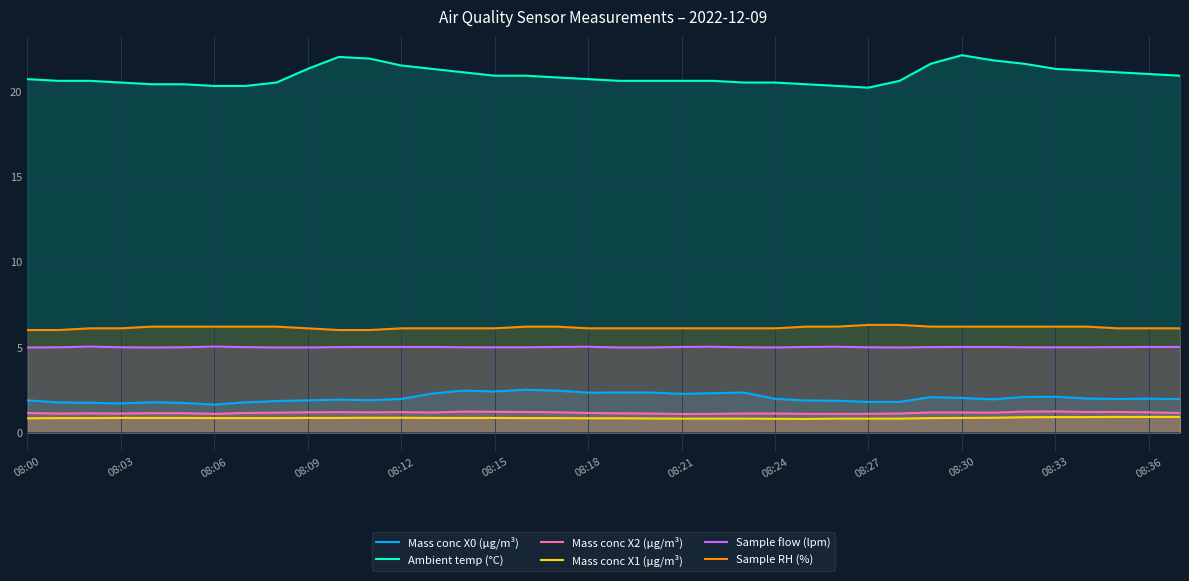

Which series has the widest spread of values?

Ambient temp (°C)